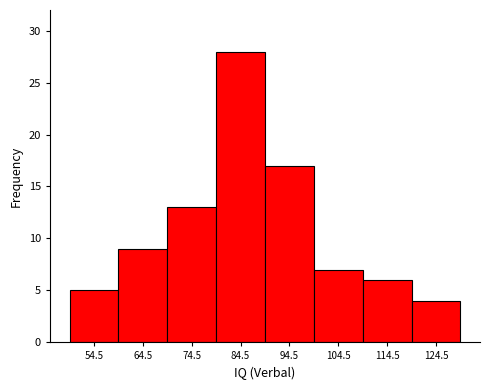

What is the height of the bar covering 79.5 to 89.5 on the x-axis? Neither the bar edges nor the heights are printed on the chart, so give them approximately, as read against the axes.

28